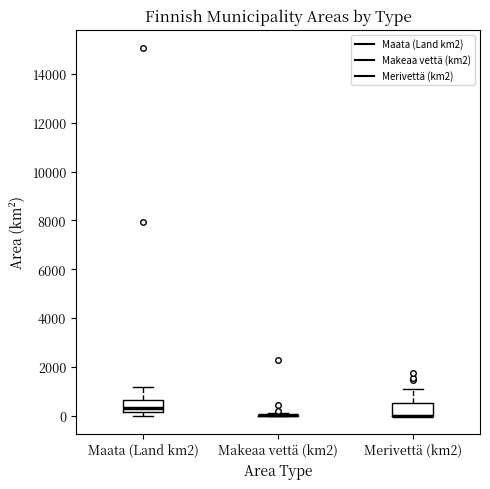

Reading left to right, read every box against the y-axis: the position of its median line, the range the box covers, and the ends of its whiskers. The values are not printed on the chart, so give them approximately, as read against the axis.

Maata (Land km2): median 400, box 200 to 600, whiskers 0 to 1200
Makeaa vettä (km2): box collapsed to a line at 0, whiskers 0 to 200
Merivettä (km2): median 0 (drawn on the box's lower edge), box 0 to 600, whiskers 0 to 1000